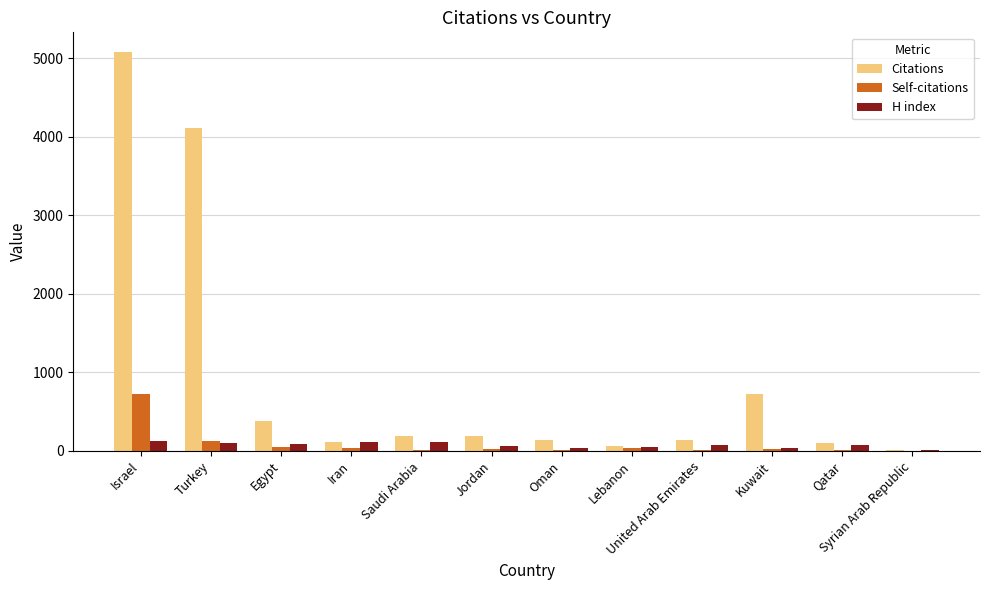

The value of Self-citations at Egypt is 52. True or false?

True